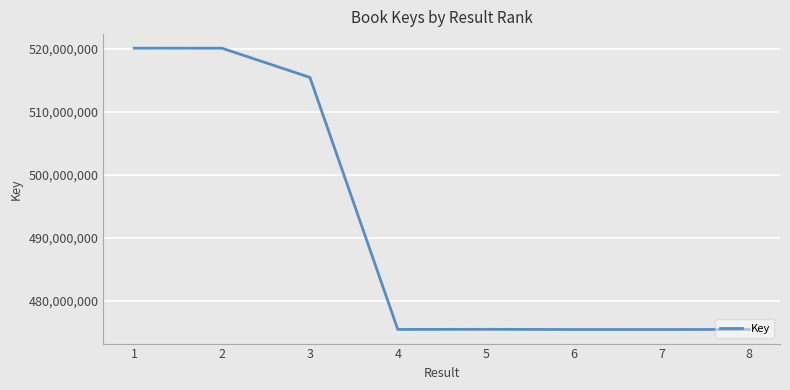

Is this an area chart (filled region under the line)?

No